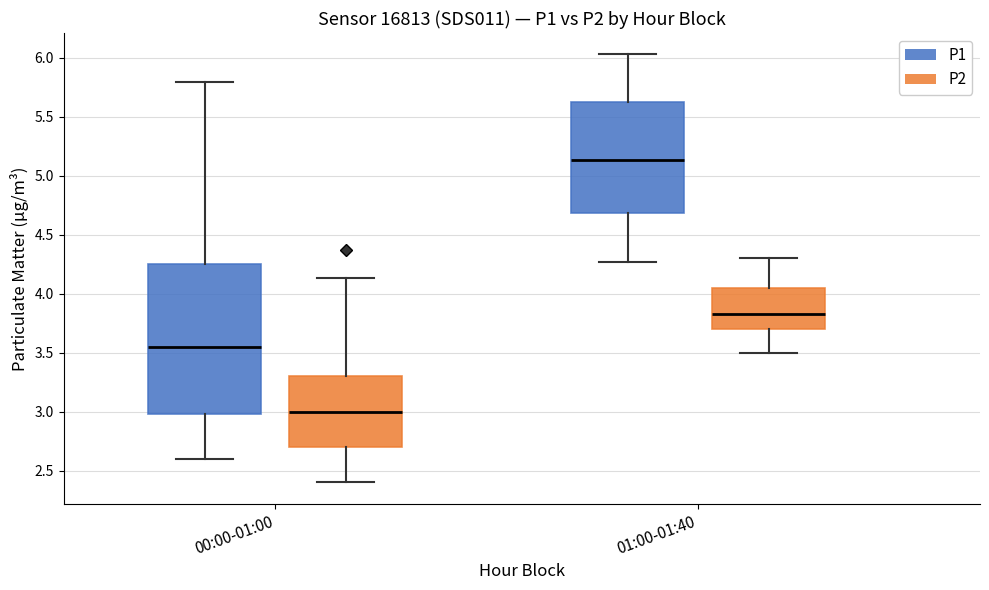

Where does the median line of the box for 00:00-01:00 (P2) sit on the y-axis? The values are not printed on the chart, so give them approximately, as read against the axis.

3.00